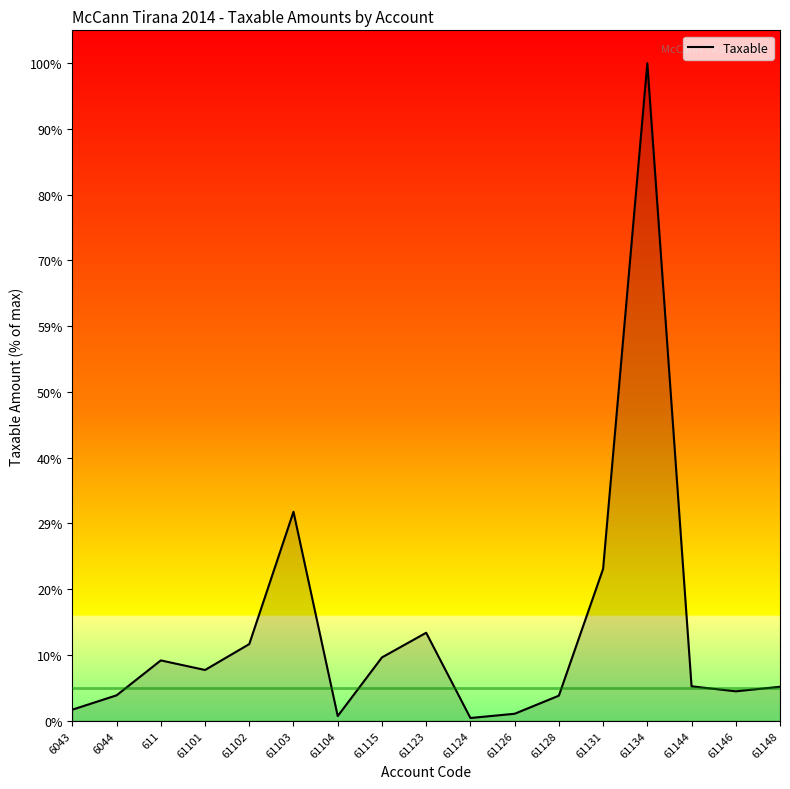

Does the chart have visible grid lines?

No